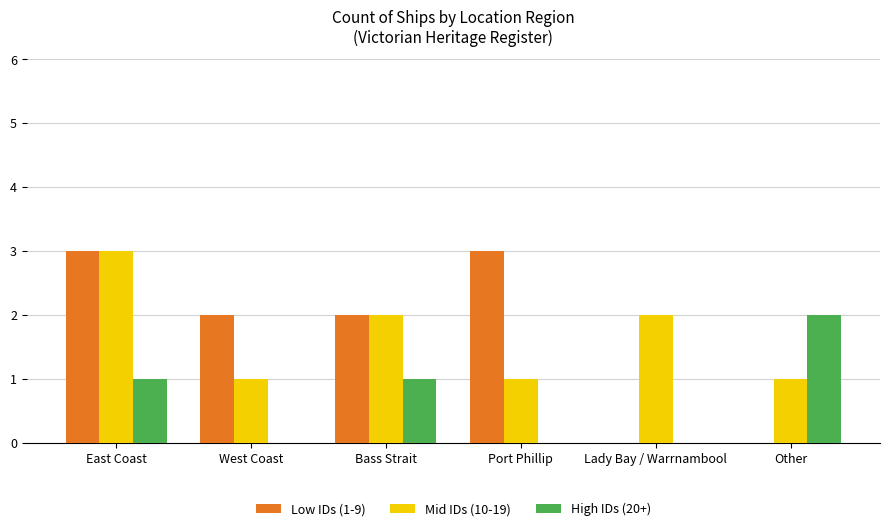

What is the spread (max minus min) of values at West Coast?

2